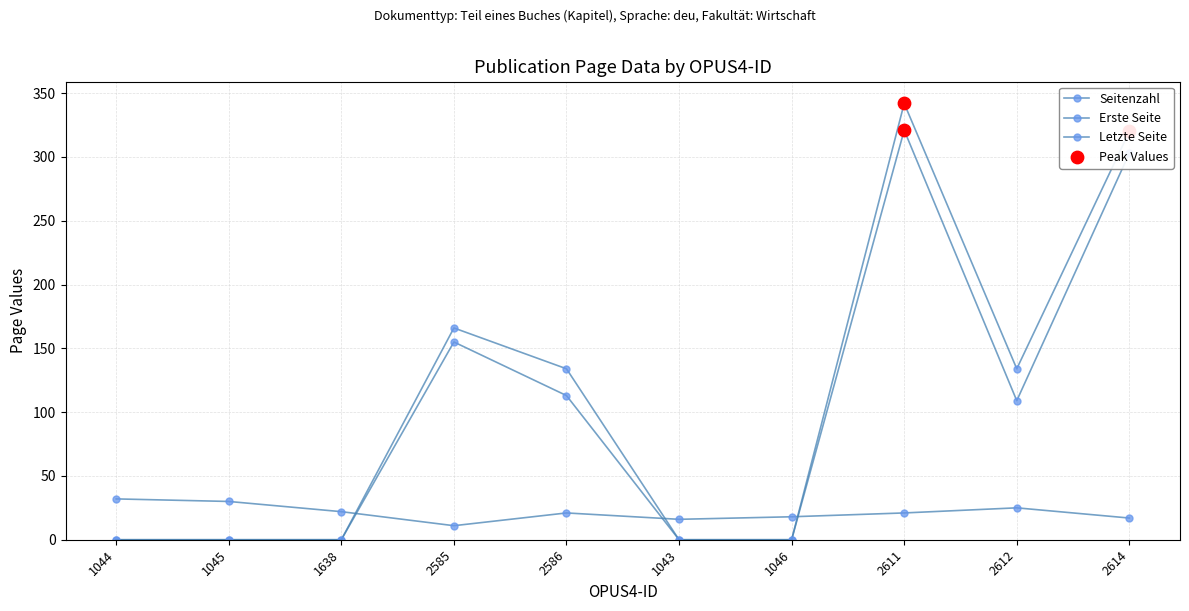

How many lines are shown in the chart?

3